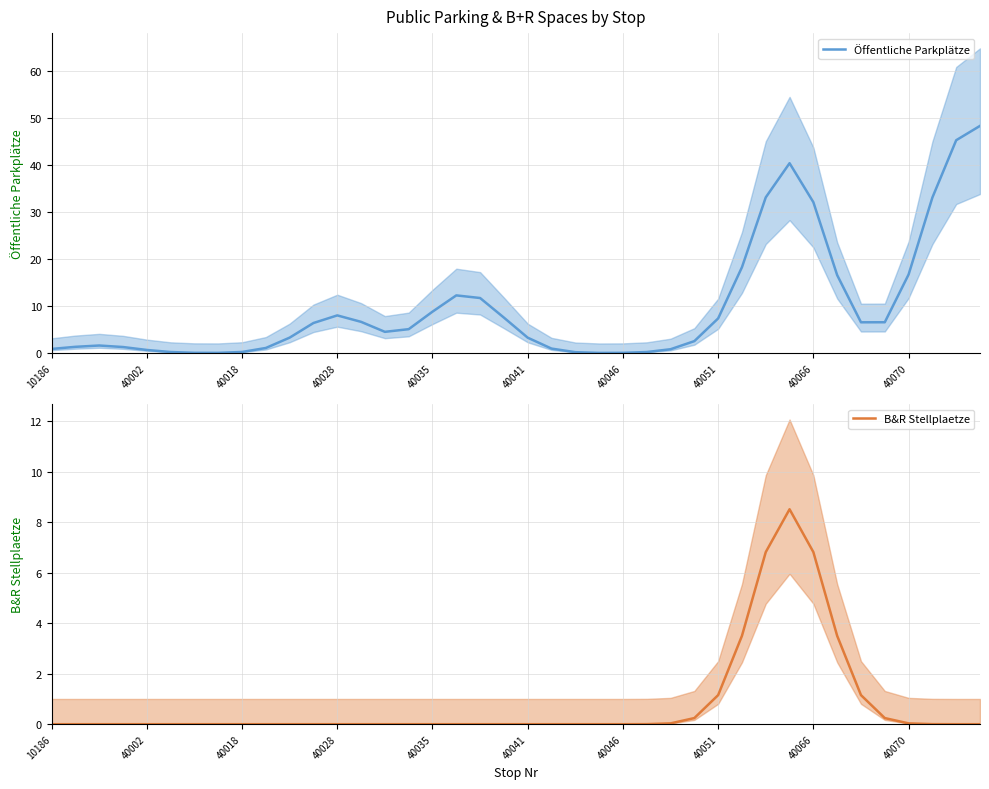

What is the highest value of the Öffentliche Parkplätze series?

48.3